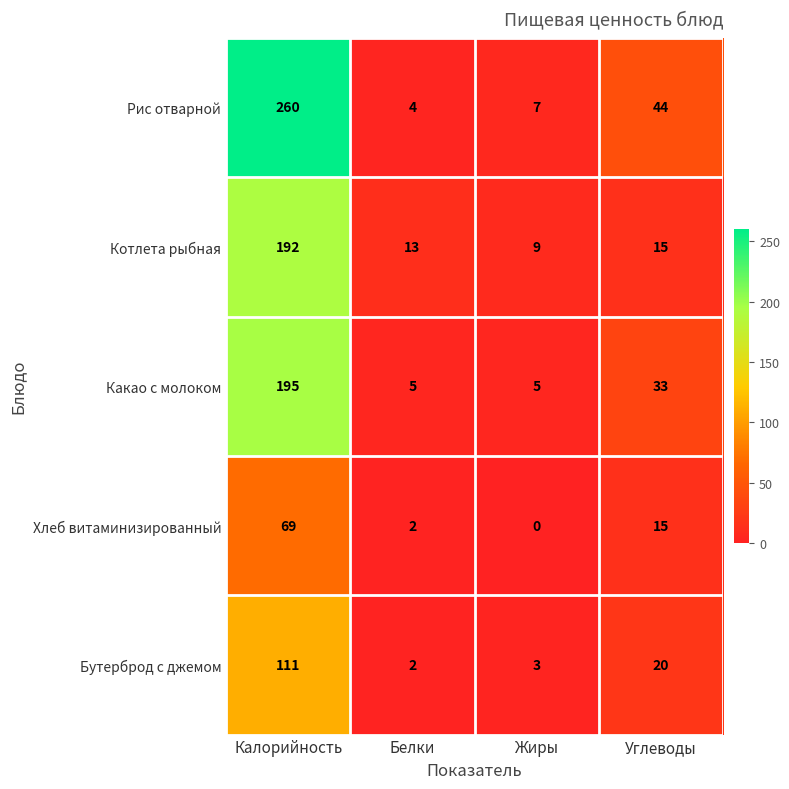

True or false: Котлета рыбная has a value of 9 at Жиры.

True